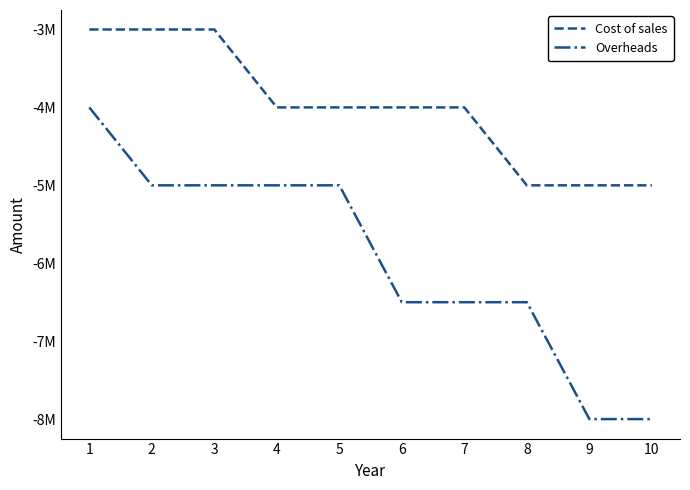

Does the chart display data point markers on the line(s)?

No